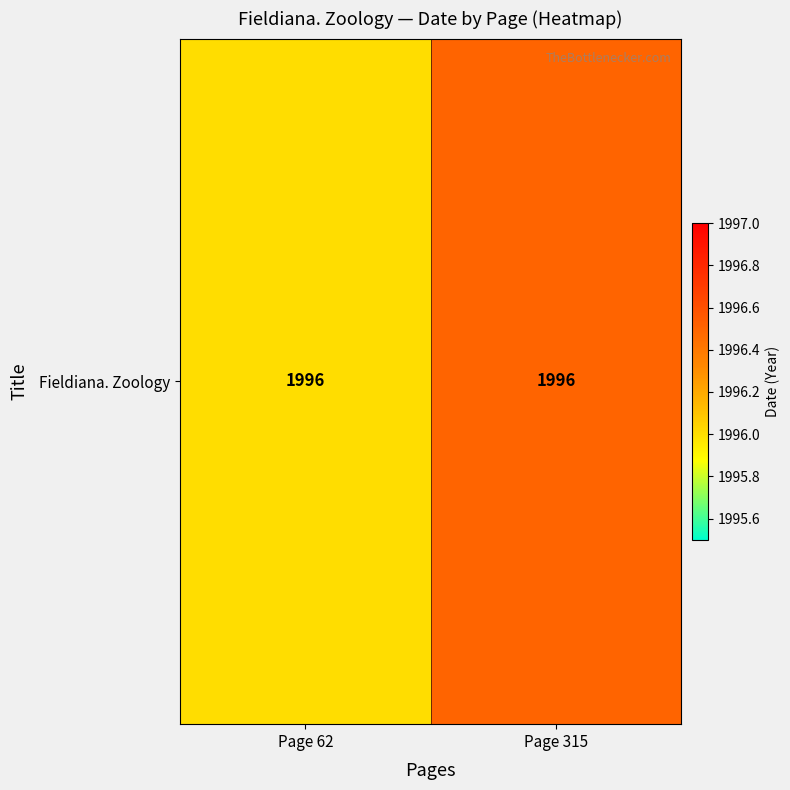

What is the smallest value displayed?

1996.0